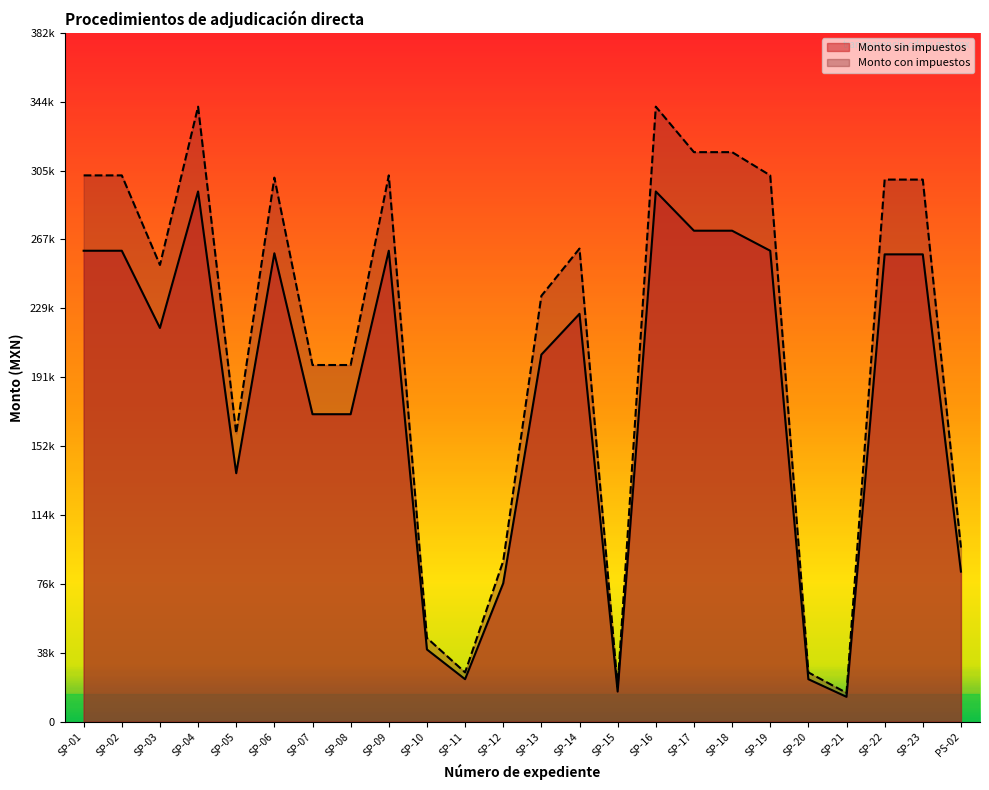

Between SP-01 and SP-02, which series saw the biggest shift?

Monto sin impuestos